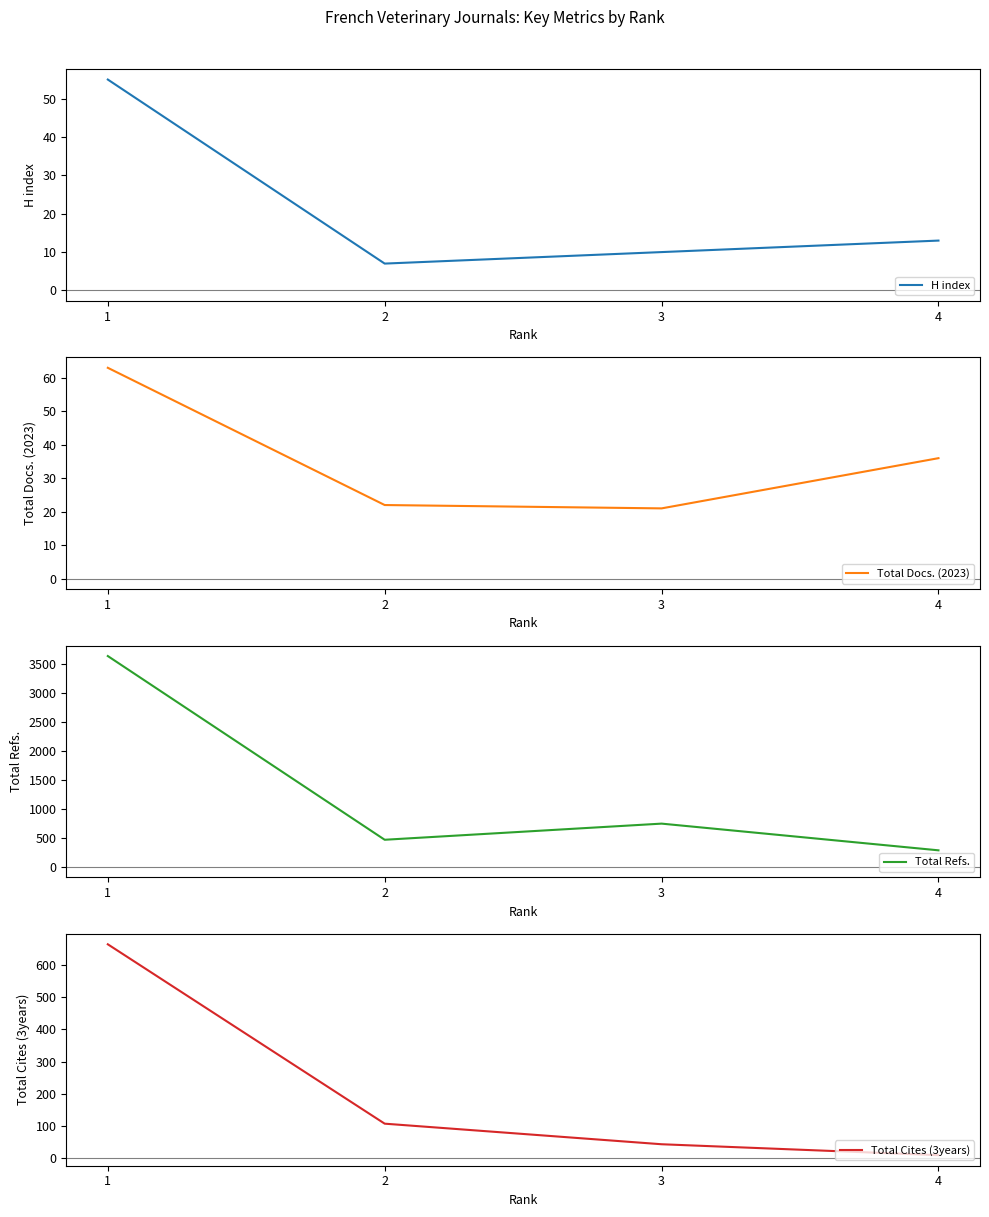

What are all the series names shown in the legend?

H index, Total Docs. (2023), Total Refs., Total Cites (3years)